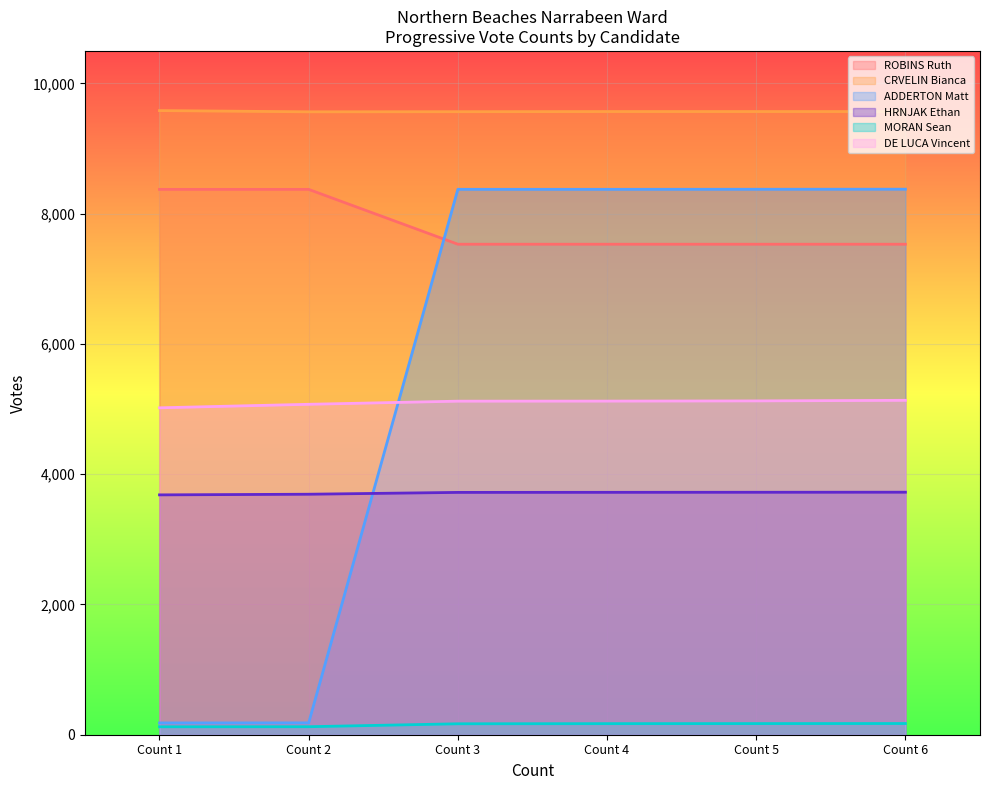

The value of ADDERTON Matt at Count 2 is 247. True or false?

False